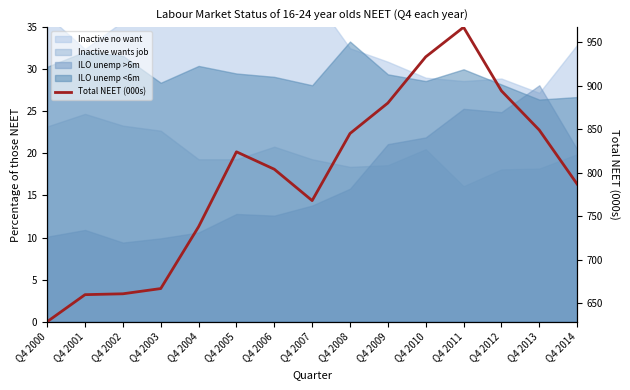

Between Q4 2009 and Q4 2008, which is larger?

Q4 2009